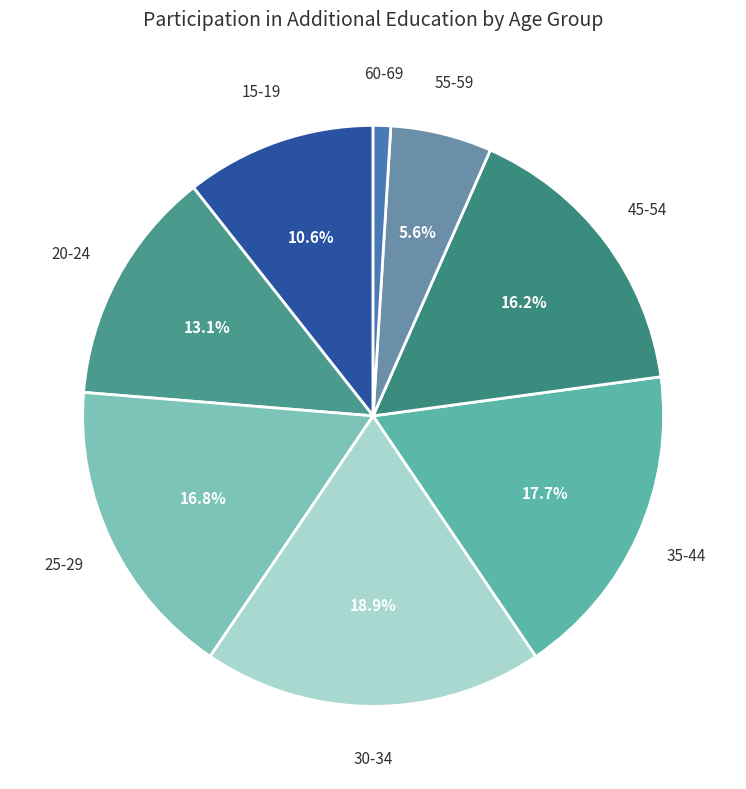

Count the number of slices in the pie.

8